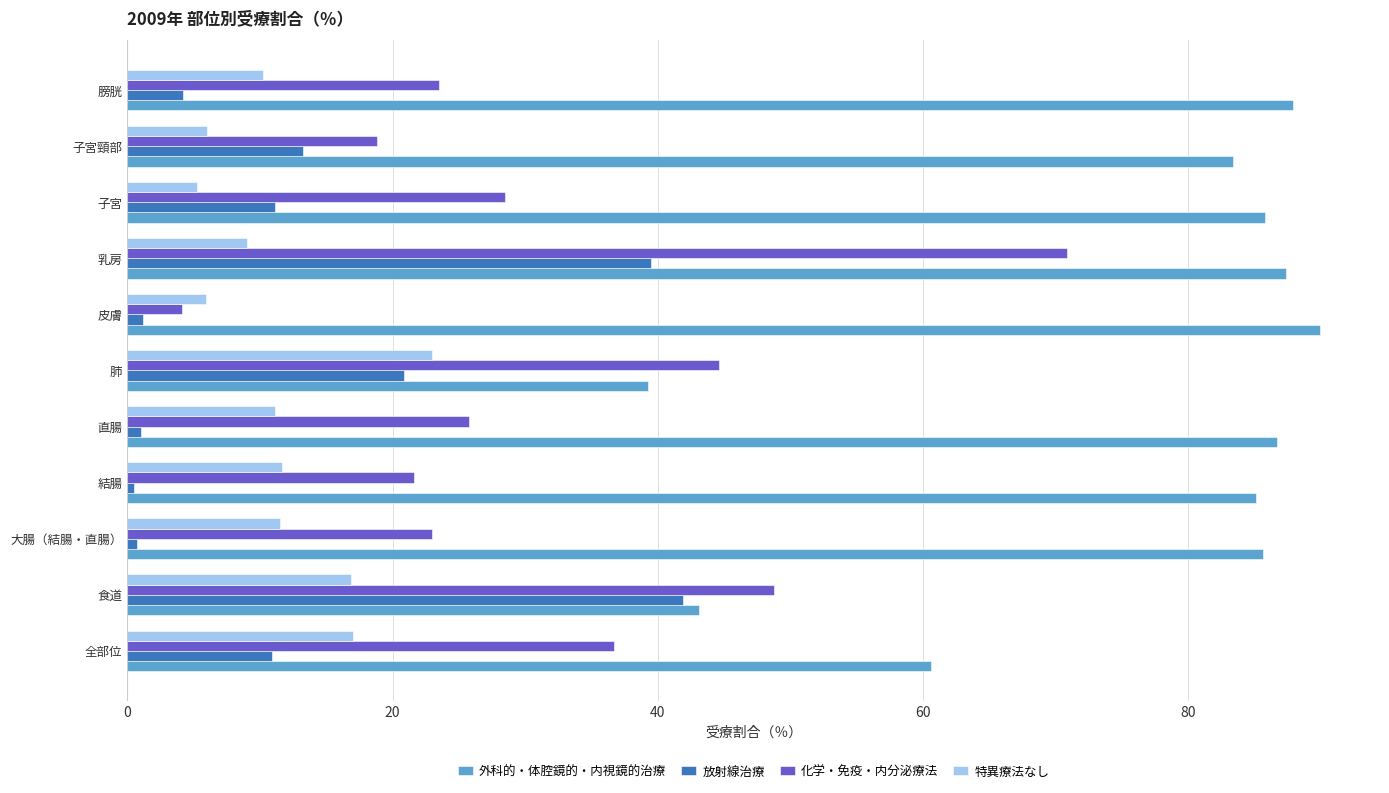

What is the sum of all 外科的・体腔鏡的・内視鏡的治療 values?

834.6